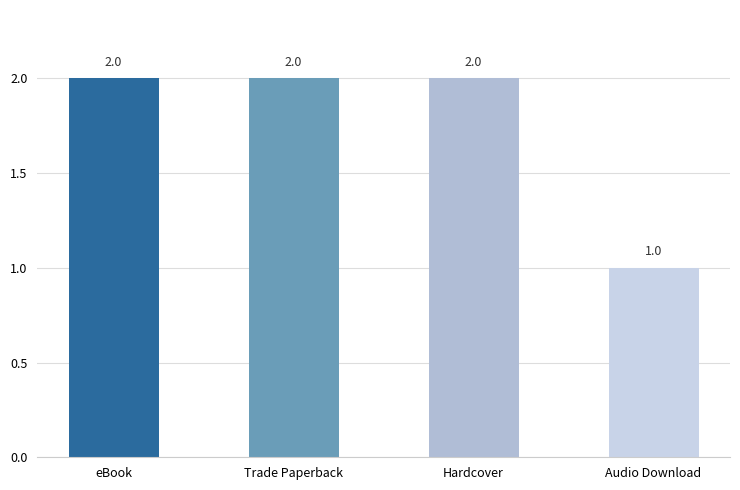

Reading left to right, what are all the values shown in this chart?

eBook=2	Trade Paperback=2	Hardcover=2	Audio Download=1